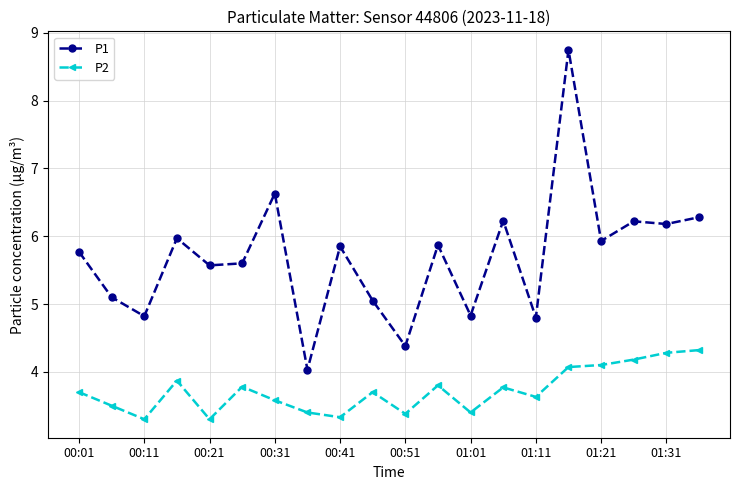

Rank the series by their average value, from highest to lowest.

P1, P2